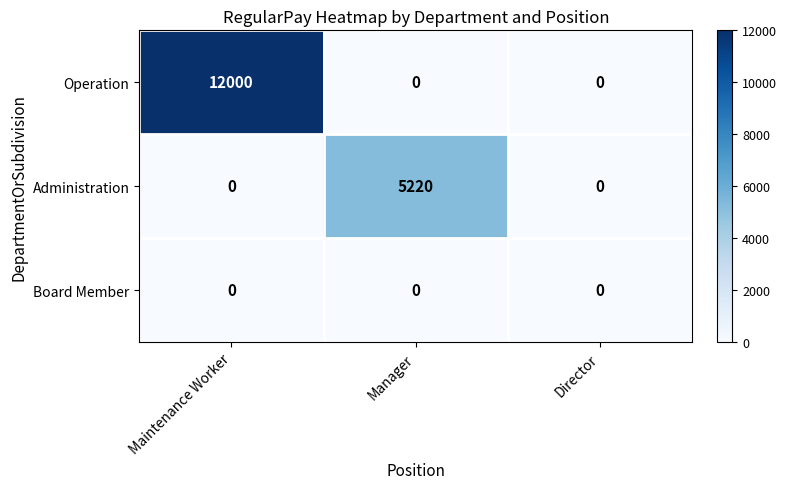

Reading left to right, extract all data points from this chart.

Operation: 12000	0	0
Administration: 0	5220	0
Board Member: 0	0	0